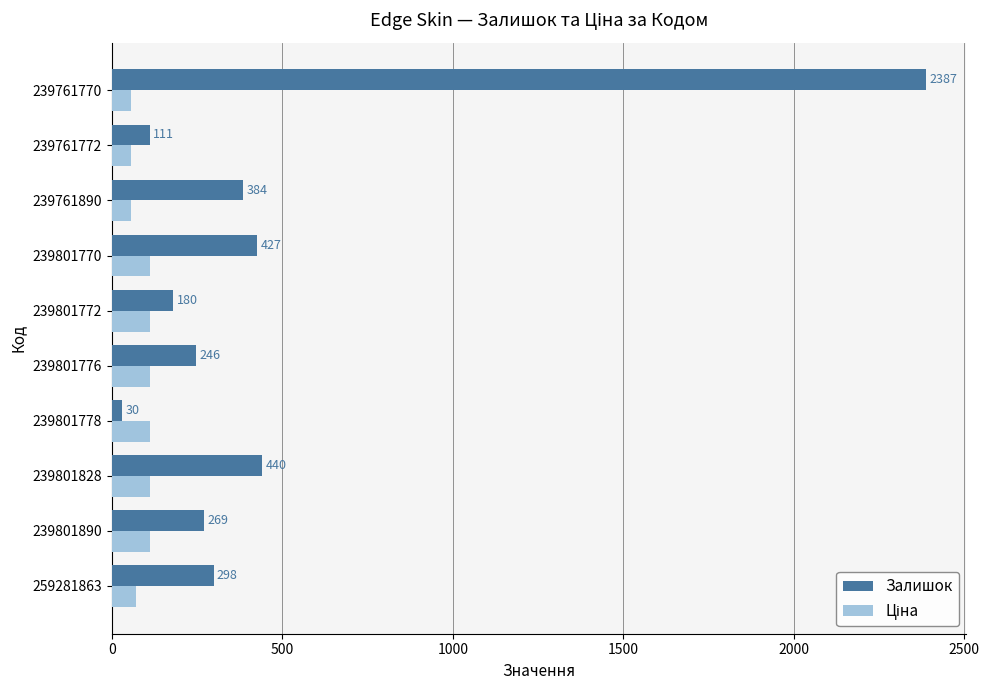

List the labels in order of Залишок value, largest first.

239761770, 239801828, 239801770, 239761890, 259281863, 239801890, 239801776, 239801772, 239761772, 239801778